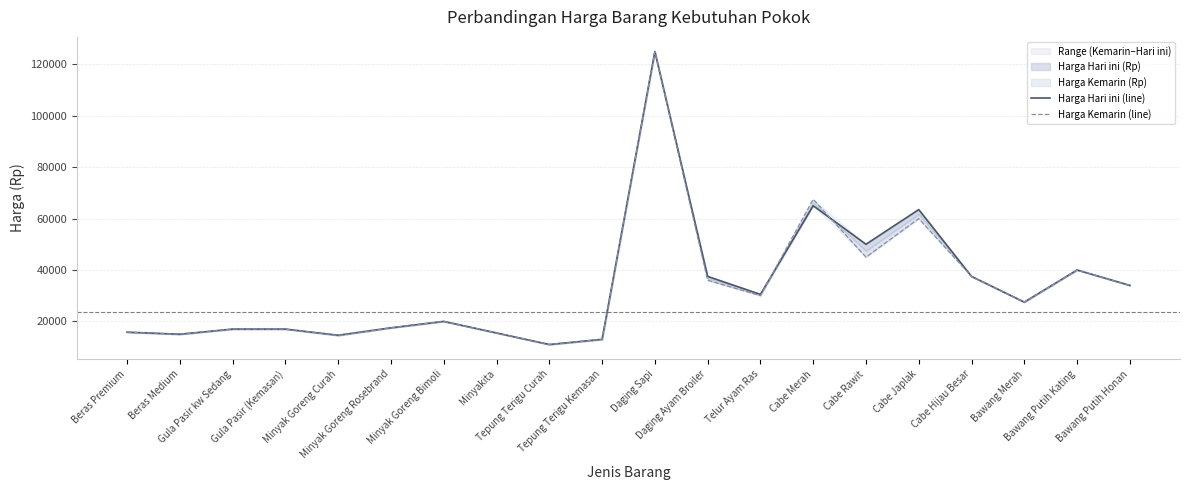

Which series changed the most between Gula Pasir kw Sedang and Tepung Terigu Curah?

Harga Hari ini (line)